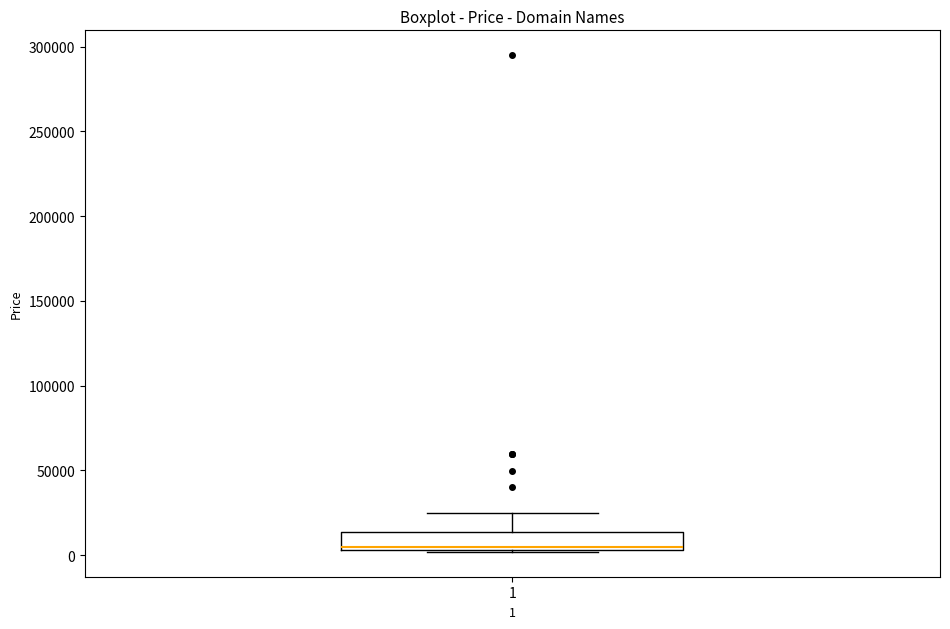

Transcribe this box plot: give where the median line is, the range the box spans, and where the two whiskers end, as read against the y-axis. The values are not printed on the chart, so give them approximately, as read against the axis.

median 5000 (just above the box's lower edge), box 5000 to 15000, whiskers 0 to 25000